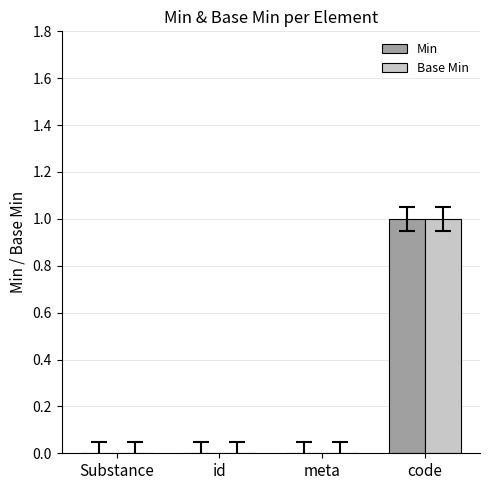

What is the sum of all Min values?

1